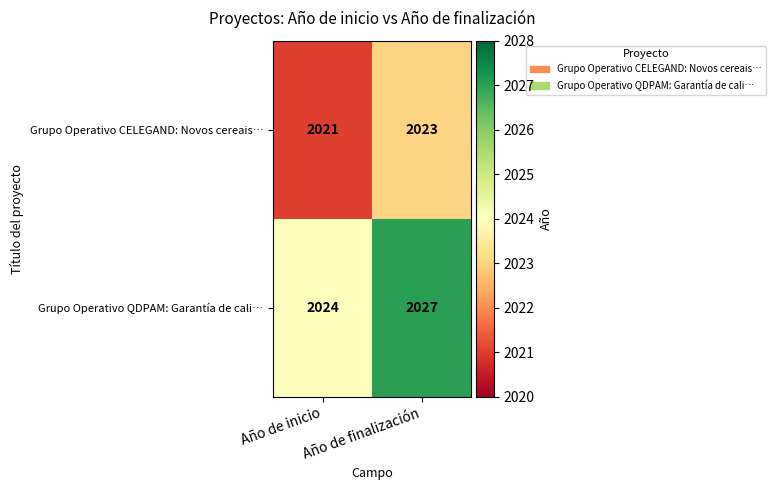

True or false: Grupo Operativo QDPAM: Garantía de cali… has a value of 1120 at Año de finalización.

False